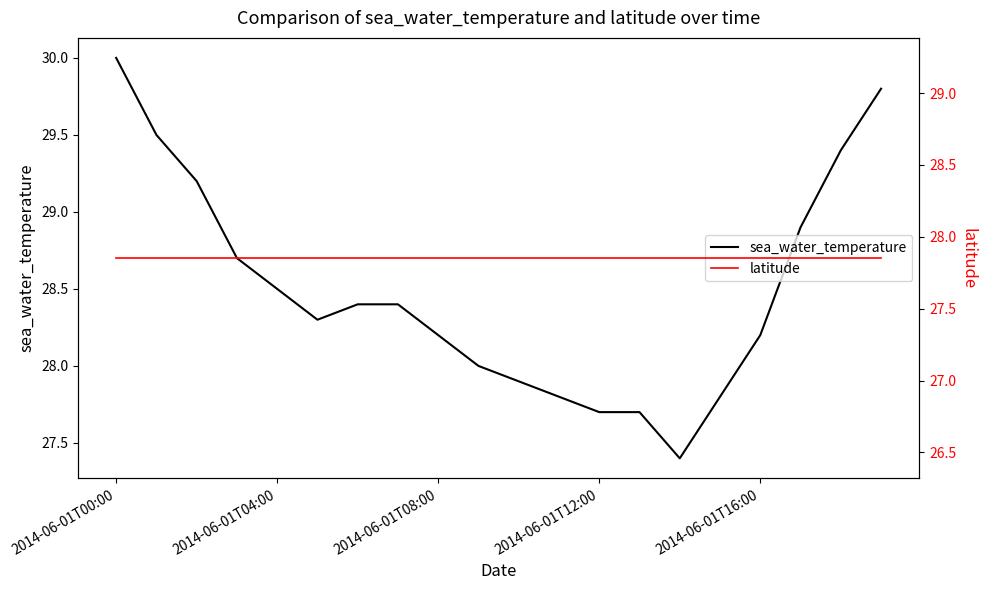

Which series ends up on top after the final intersection of latitude and sea_water_temperature?

sea_water_temperature